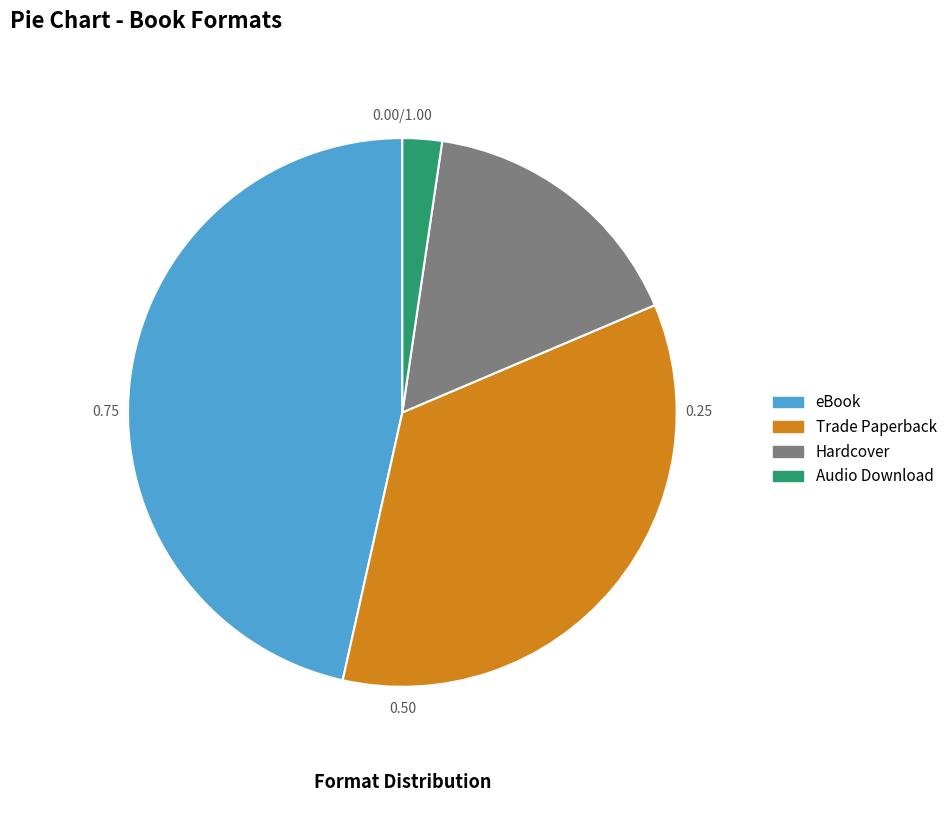

Combined, do Trade Paperback and eBook account for over 50%?

Yes